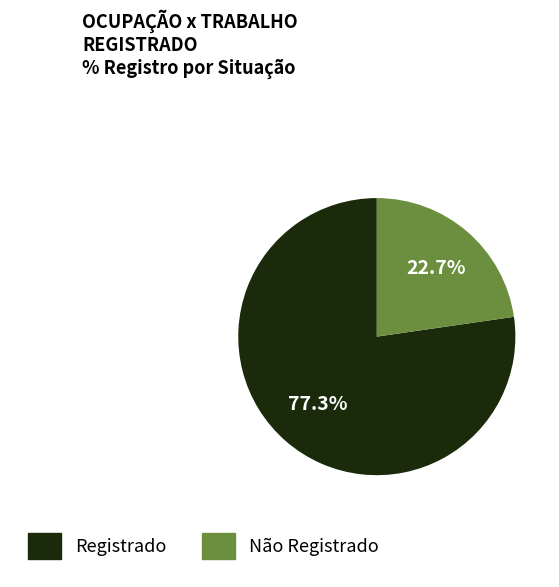

Between Registrado and Não Registrado, which is larger?

Registrado